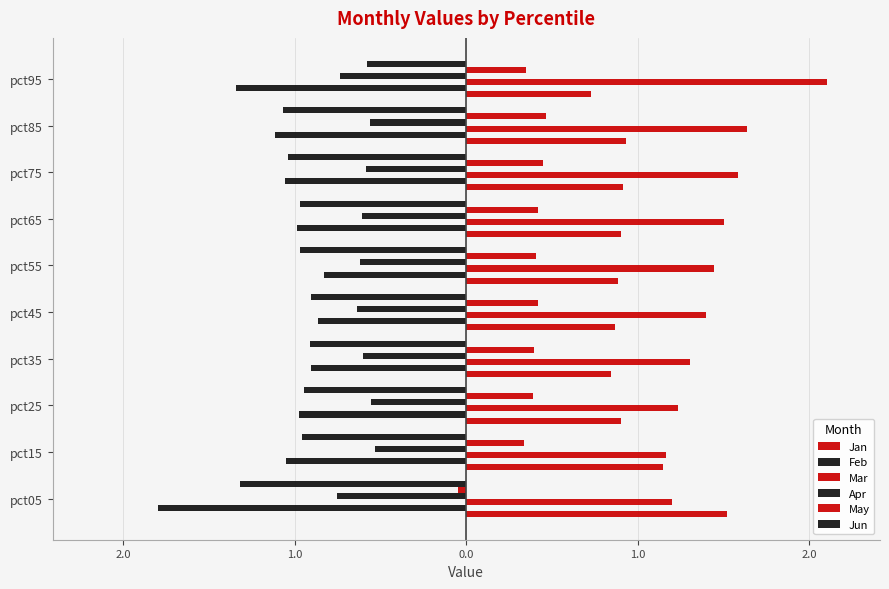

Which series has the widest spread of values?

Feb